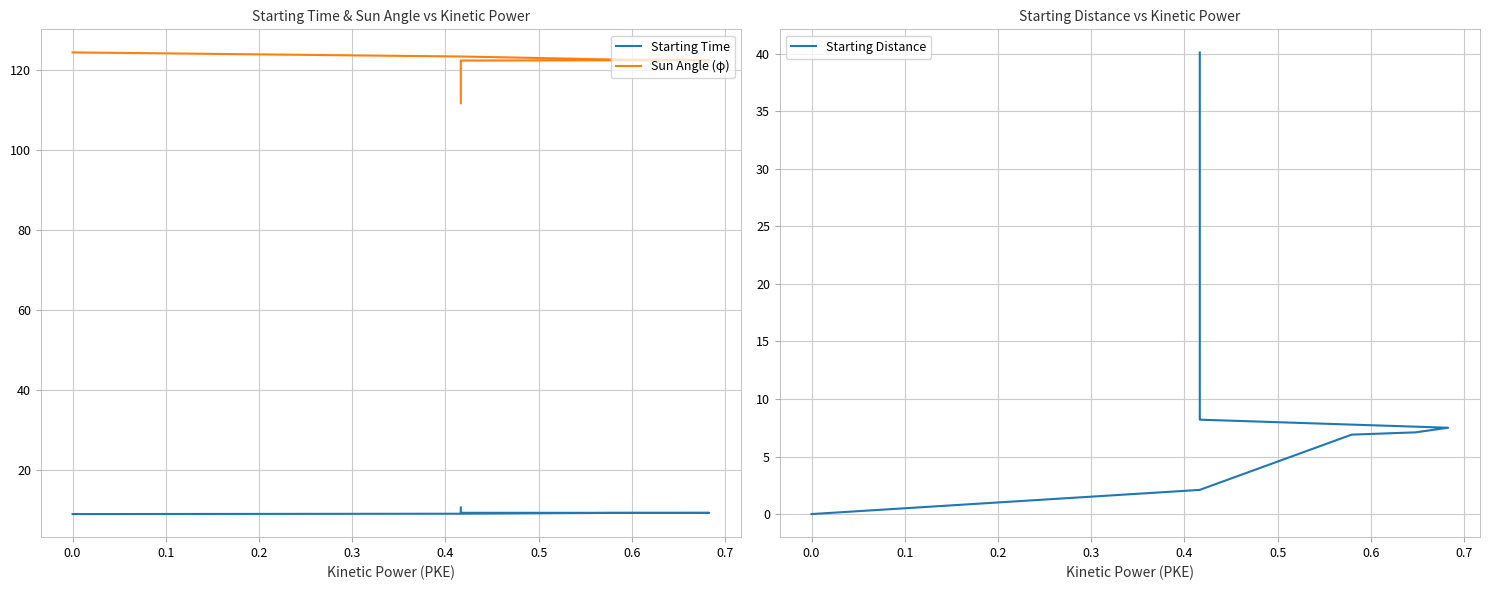

Is this an area chart (filled region under the line)?

No